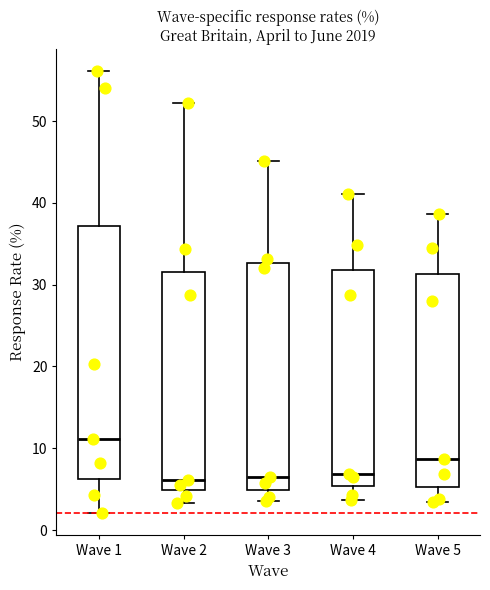

Reading left to right, transcribe this box plot: for each box, give where its median line is, the range the box spans, and where its two whiskers end, as read against the y-axis. The values are not printed on the chart, so give them approximately, as read against the axis.

Wave 1: median 11, box 6 to 37, whiskers 2 to 56
Wave 2: median 6, box 5 to 32, whiskers 3 to 52
Wave 3: median 7, box 5 to 33, whiskers 4 to 45
Wave 4: median 7, box 5 to 32, whiskers 4 to 41
Wave 5: median 9, box 5 to 31, whiskers 3 to 39